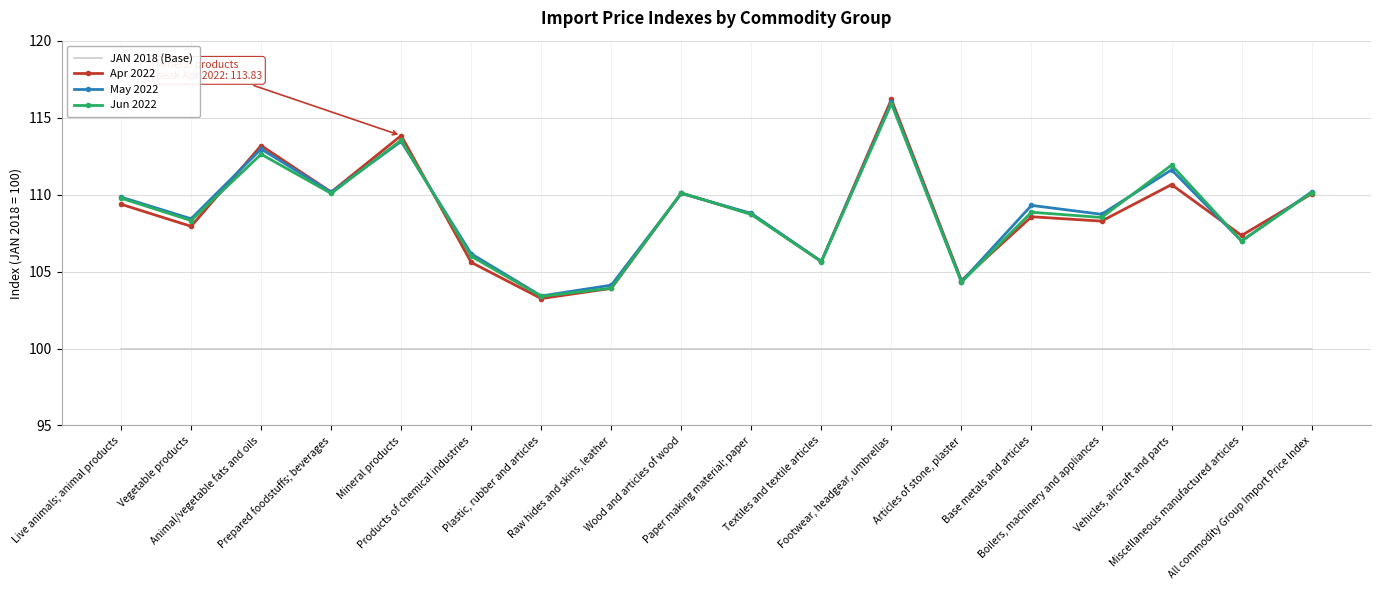

Between Boilers, machinery and appliances and Vehicles, aircraft and parts, which series saw the biggest shift?

Jun 2022